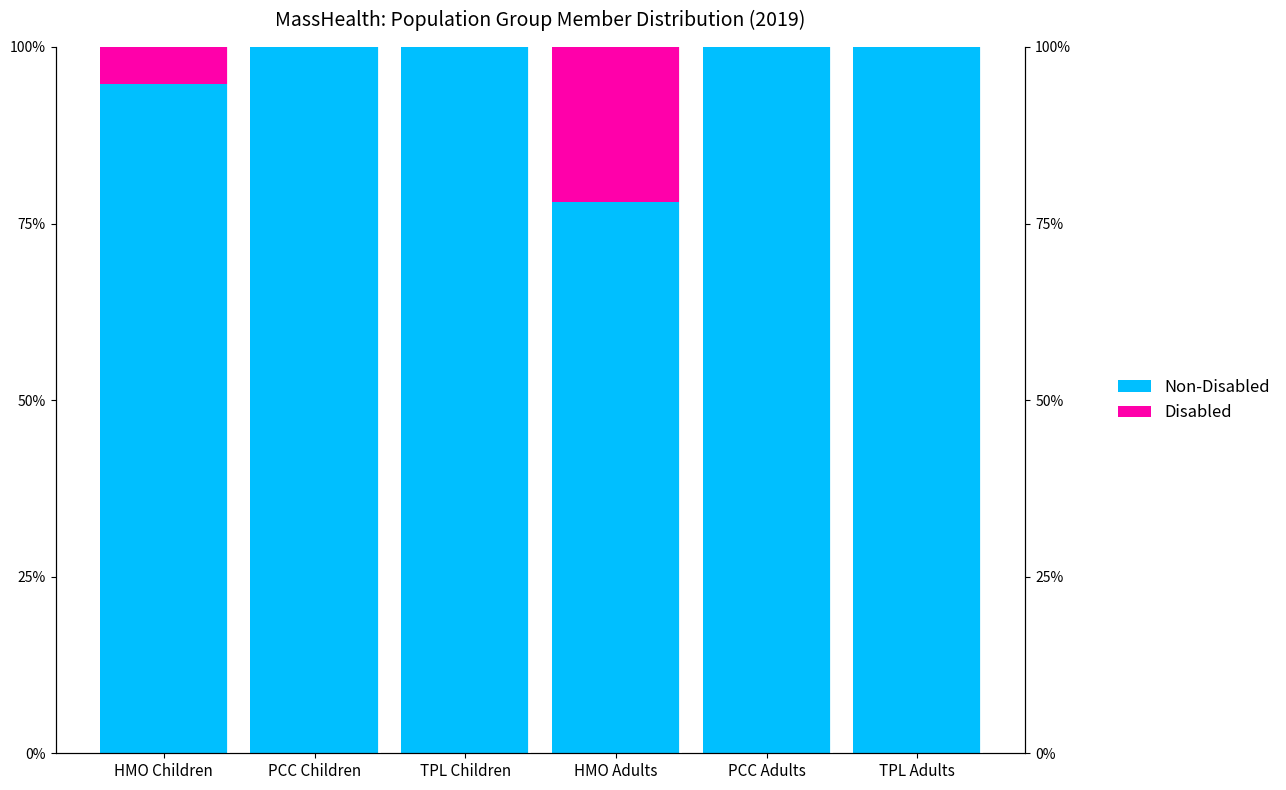

What is the sum of all Non-Disabled (Not FSM eligible) values?

5.7